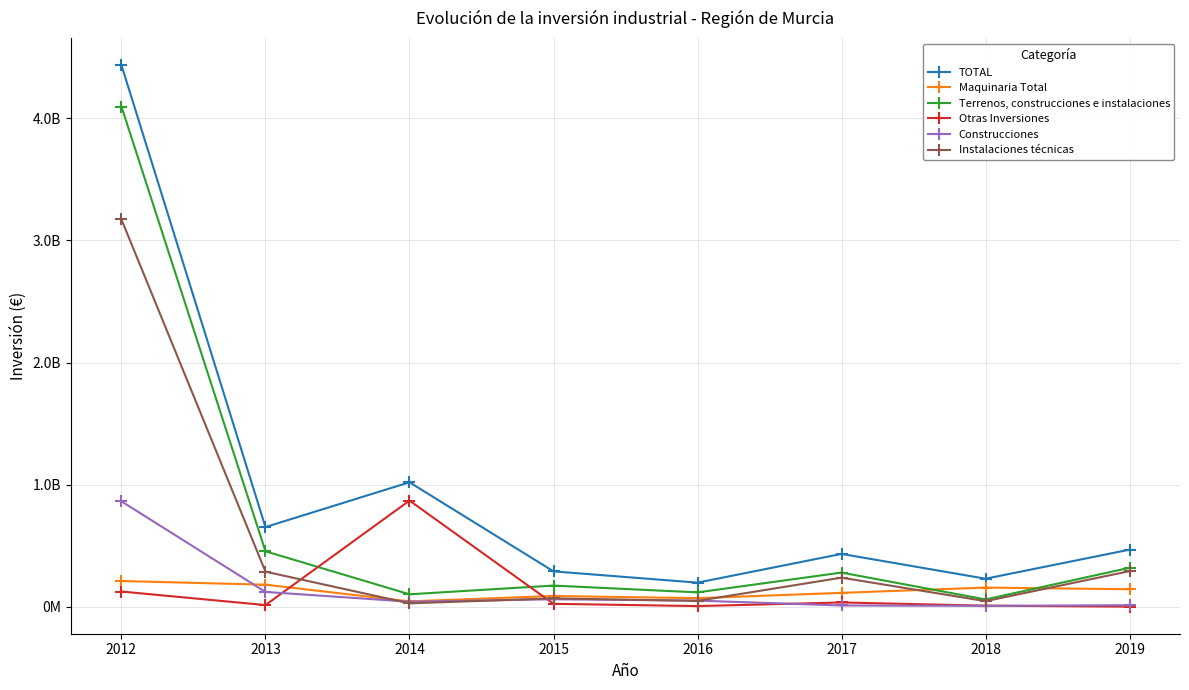

At which label is Maquinaria Total closest to 129206283?

2017